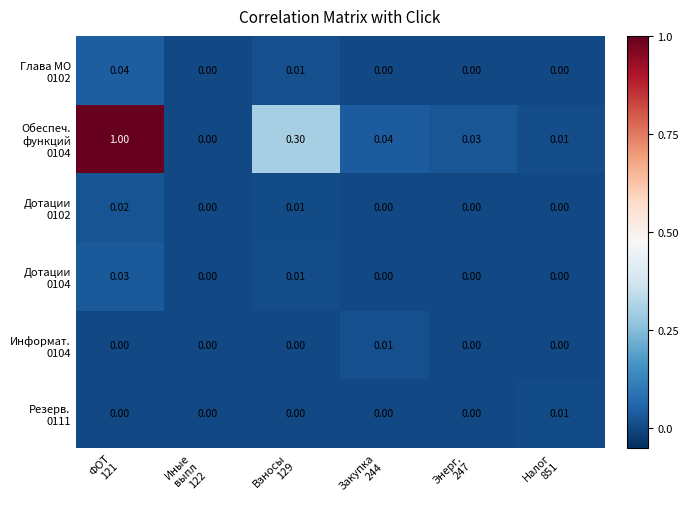

At how many categories does at least one series exceed 0?

6